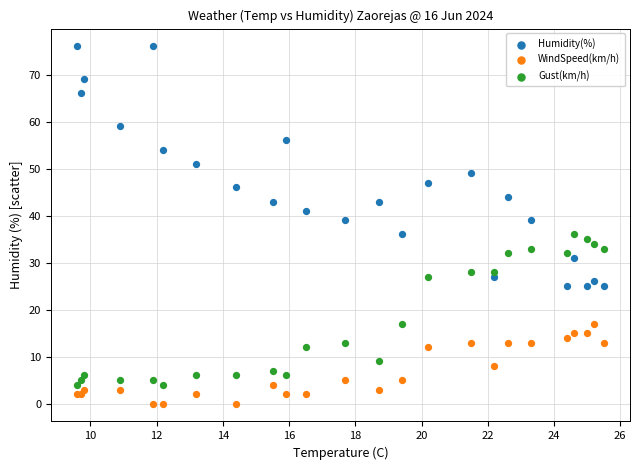

Which series contains the highest Y value?

Humidity(%)